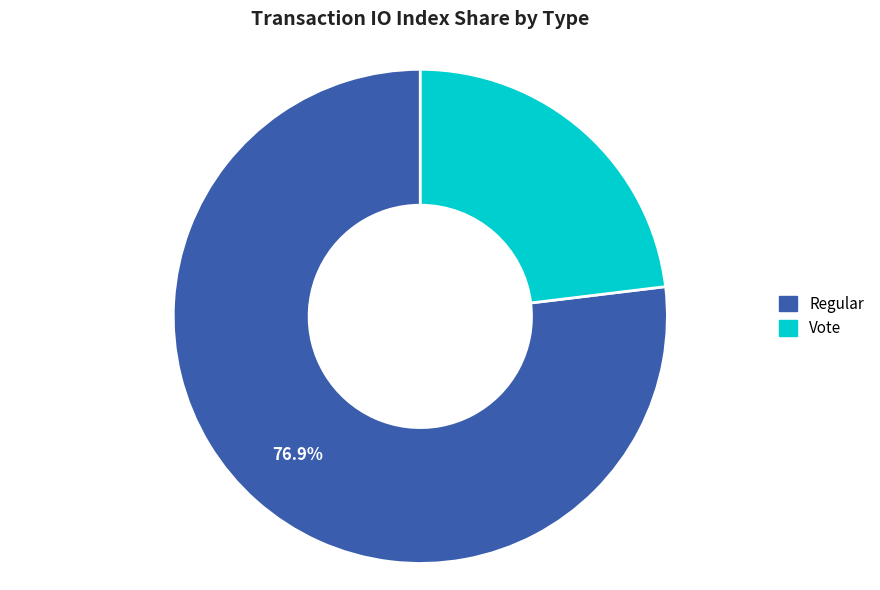

To the nearest percent, what is the difference between the largest and smallest slice percentages?

54%